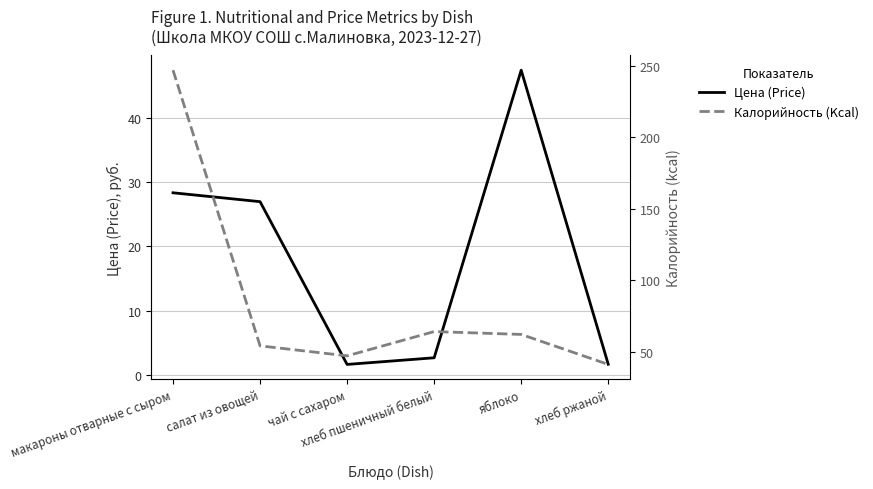

Rank the series at макароны отварные с сыром from lowest to highest value.

Цена (Price), Калорийность (Kcal)